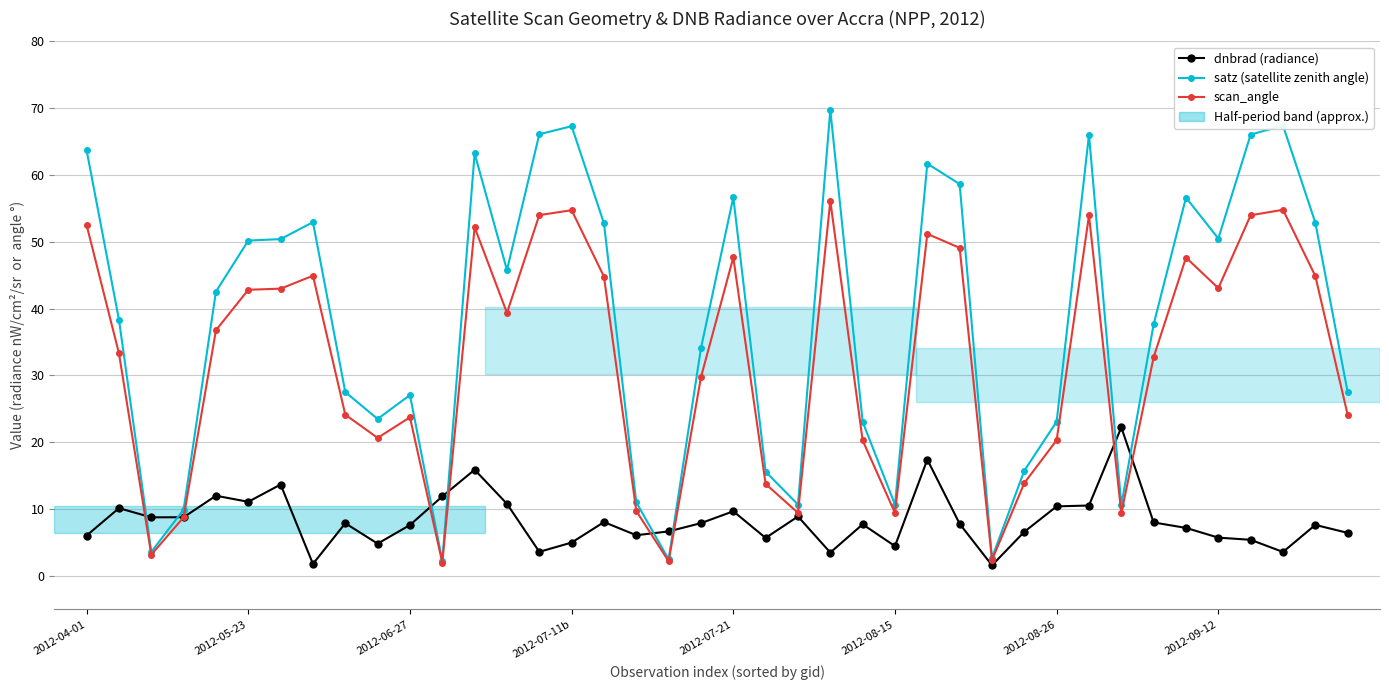

What is the maximum value for satz (satellite zenith angle)?

69.7